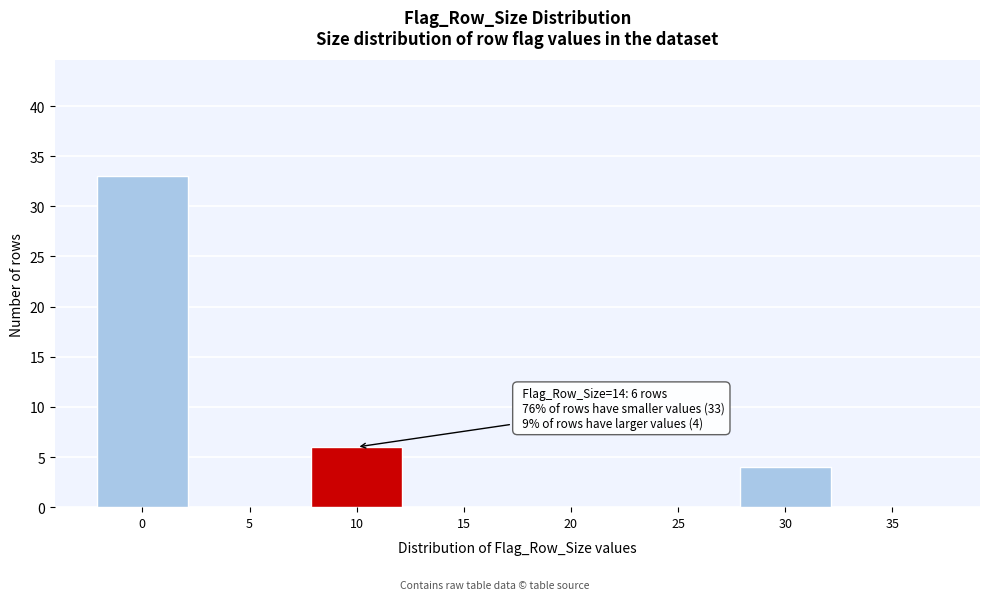

Reading left to right, what are all the values shown in this chart?

0=33	5=0	10=6	15=0	20=0	25=0	30=4	35=0